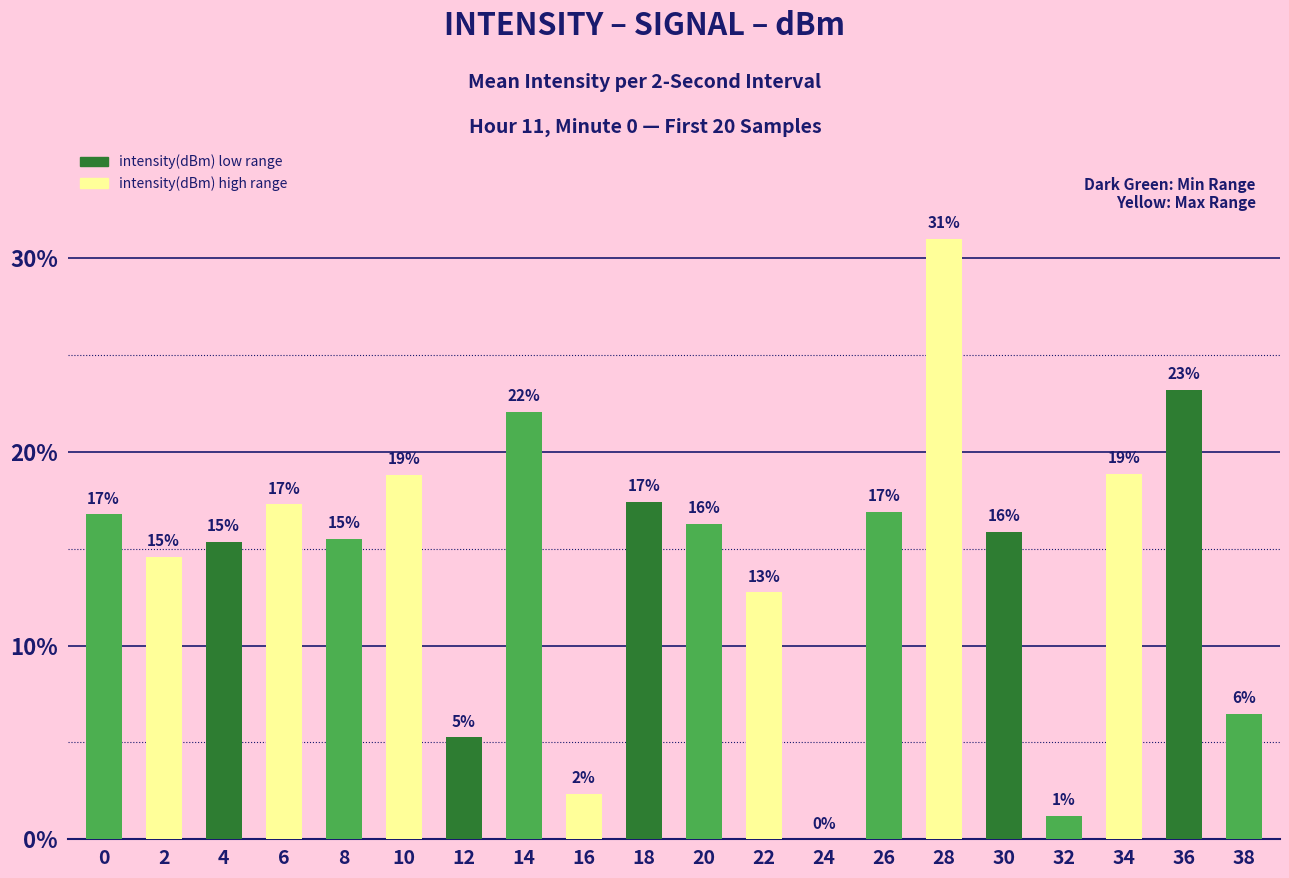

Rank the categories by value from highest to lowest.

28, 36, 14, 34, 10, 18, 6, 26, 0, 20, 30, 8, 4, 2, 22, 38, 12, 16, 32, 24